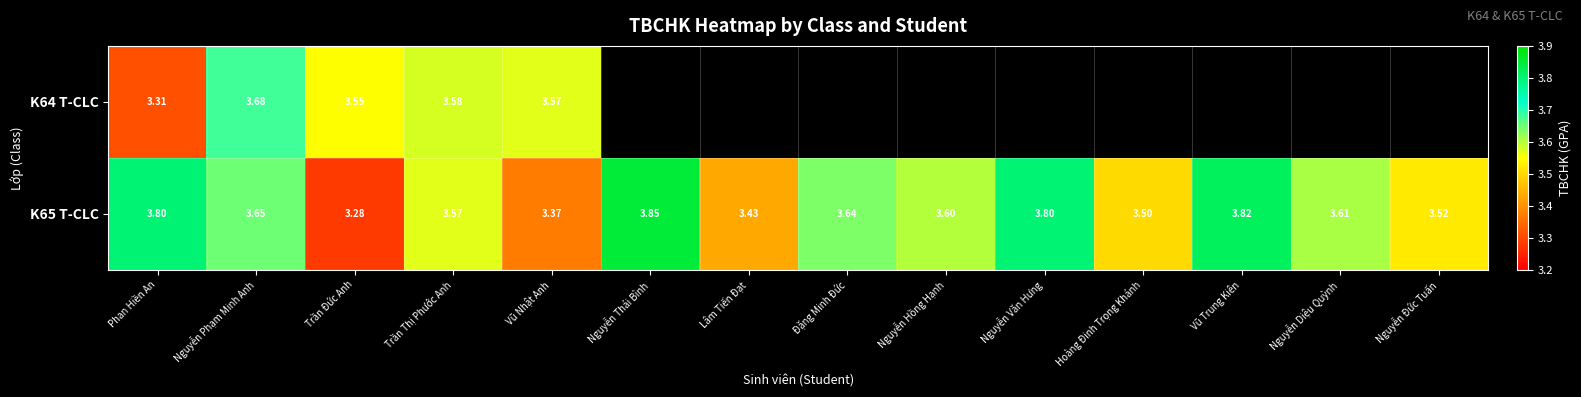

The value of K65 T-CLC at Trần Đức Anh is 3.3. True or false?

True